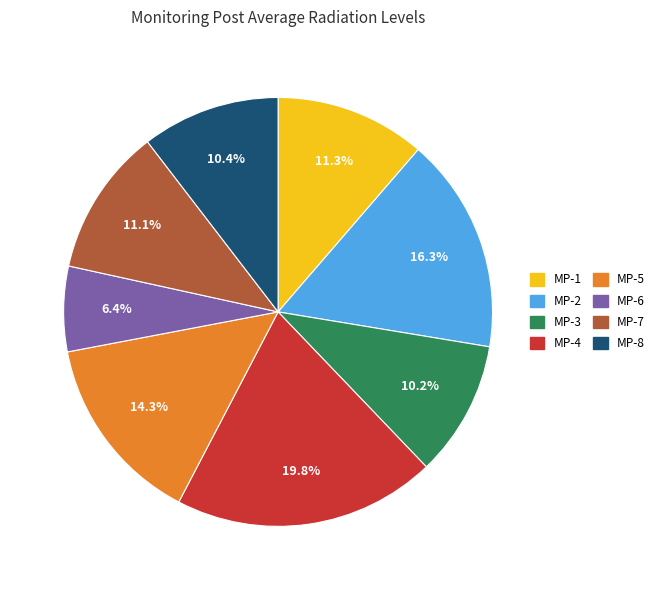

How much of the chart is everything except MP-5?

85.7%